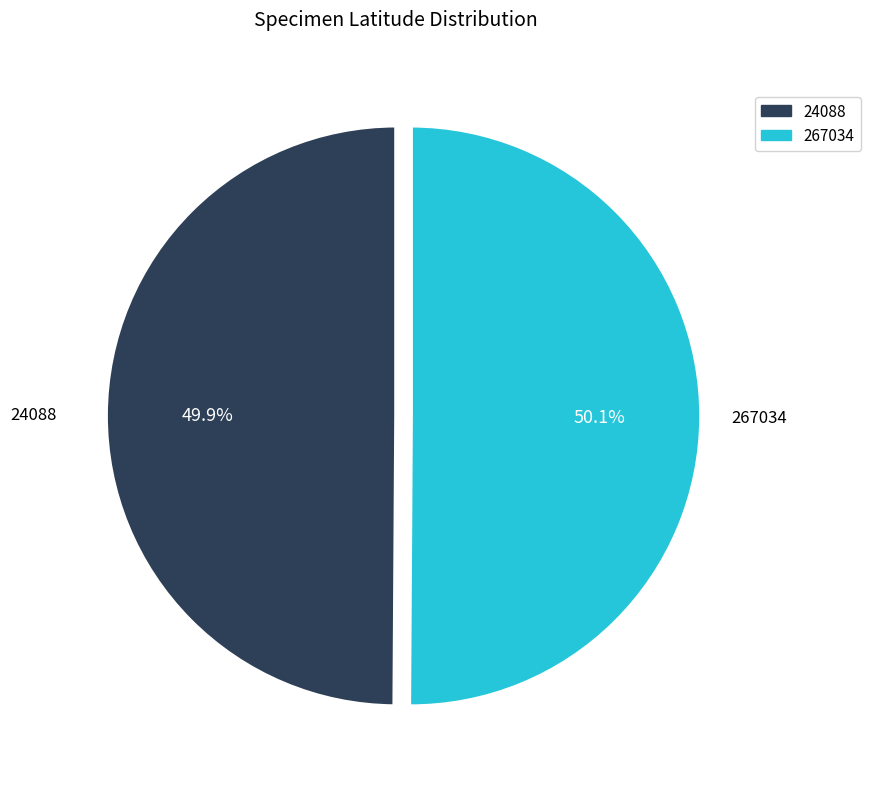

The 267034 slice represents 63% of the pie. True or false?

False